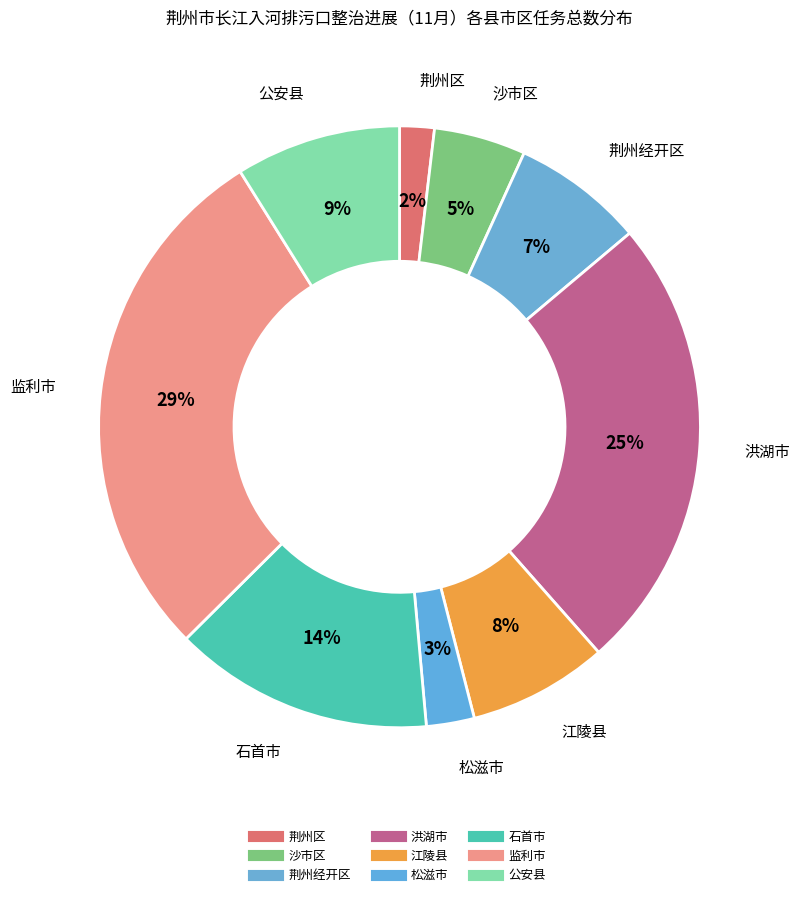

To the nearest percent, what percentage of the pie is 公安县?

9%